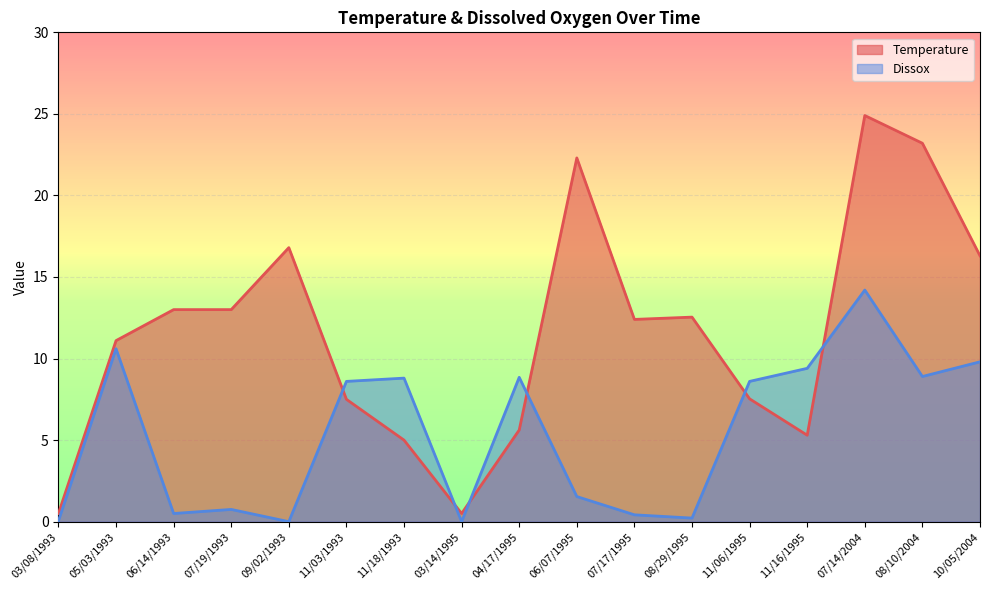

Which series has the largest total across all categories?

Temperature